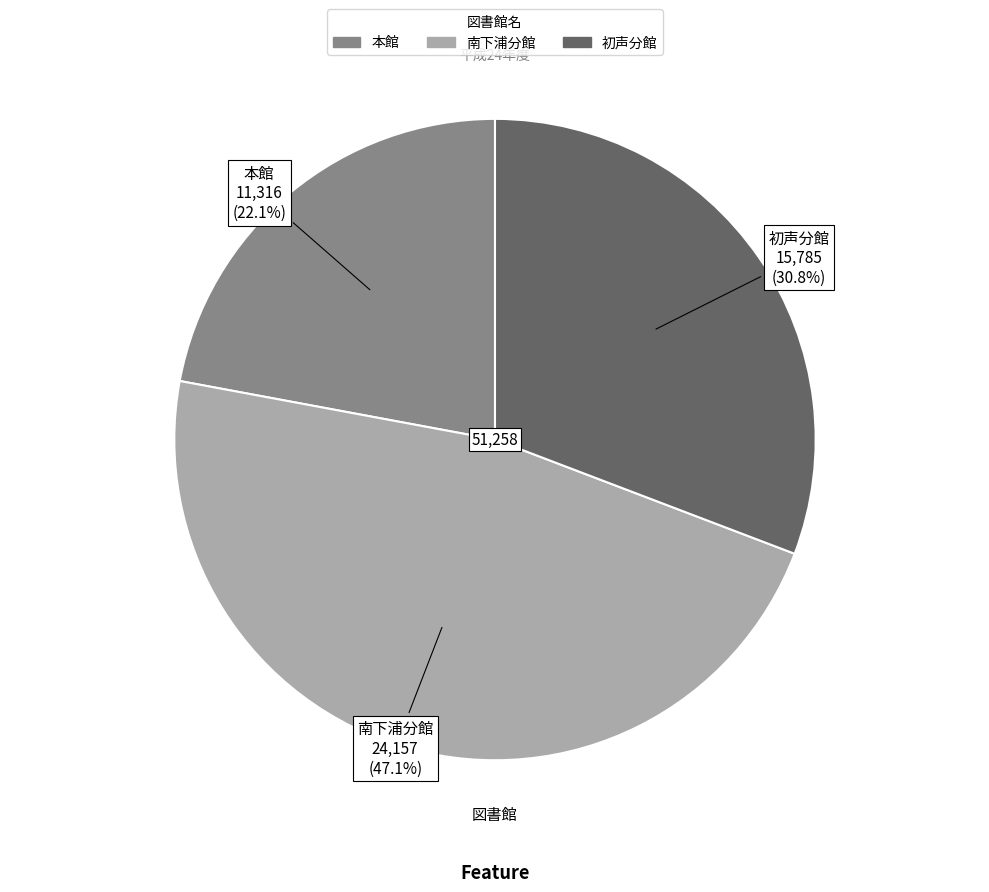

To the nearest percent, what portion does 南下浦分館 represent?

47%